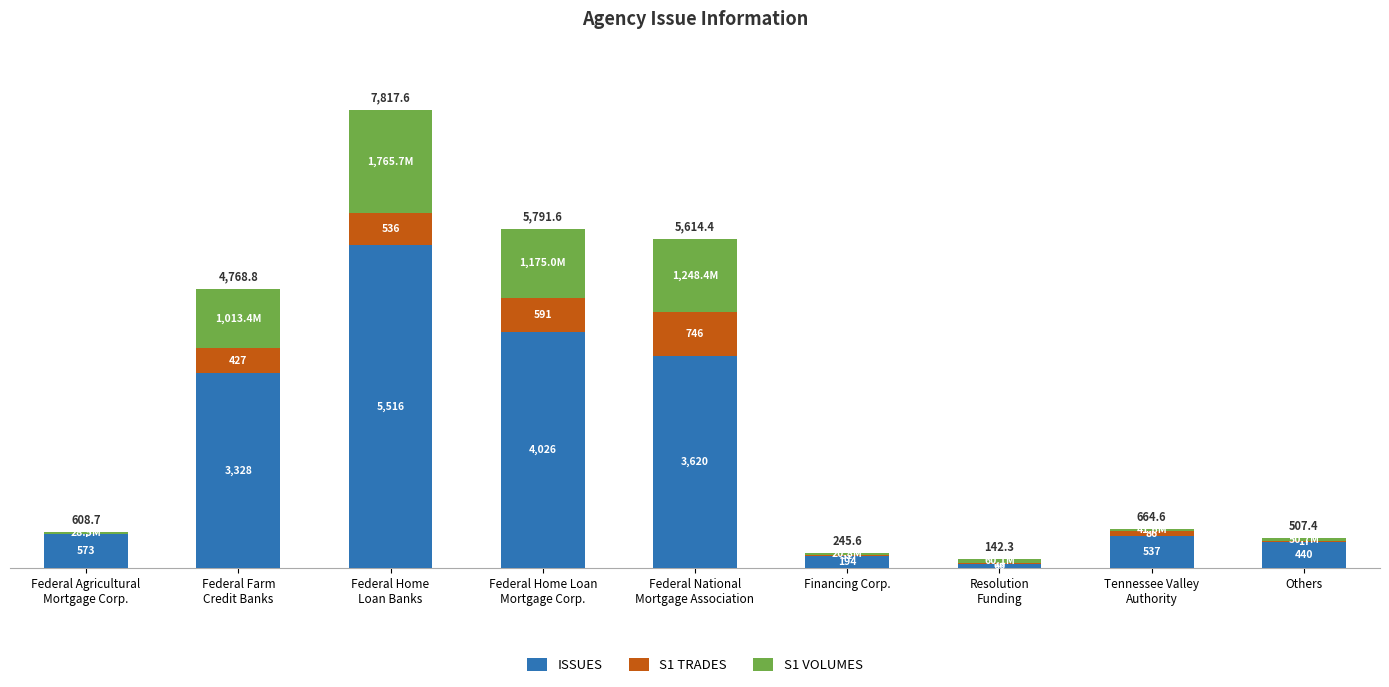

What is the maximum value for ISSUES?

5516.0